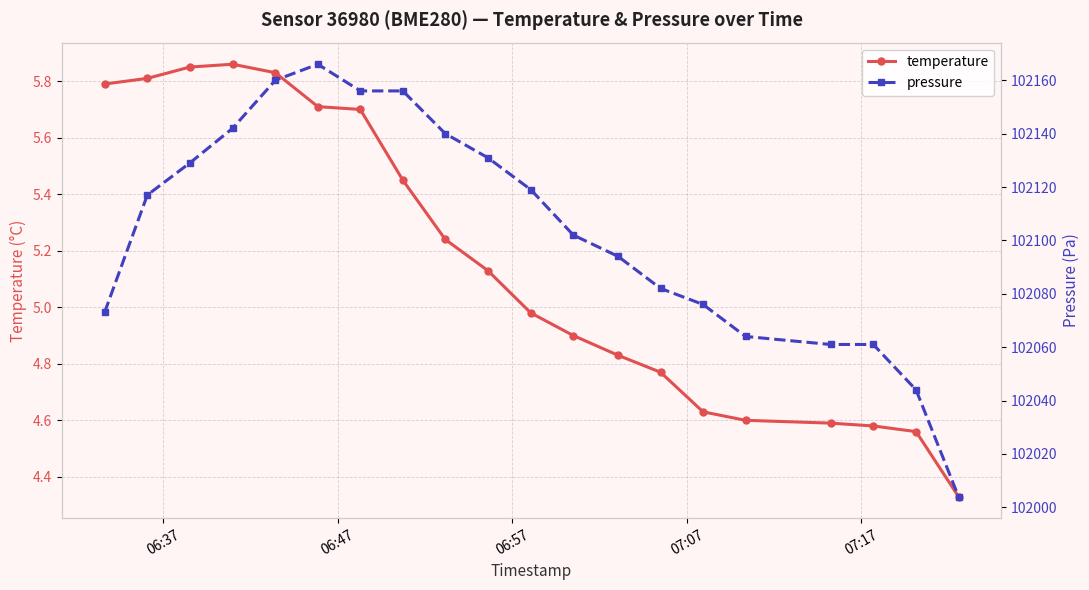

What is the value of the temperature point at the 12th from the left?

4.9